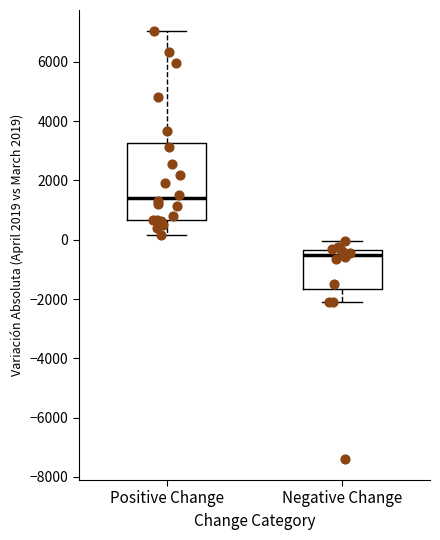

Reading left to right, read every box against the y-axis: the position of its median line, the range the box covers, and the ends of its whiskers. The values are not printed on the chart, so give them approximately, as read against the axis.

Positive Change: median 1400, box 600 to 3200, whiskers 200 to 7000
Negative Change: median -600, box -1600 to -400, whiskers -2200 to 0